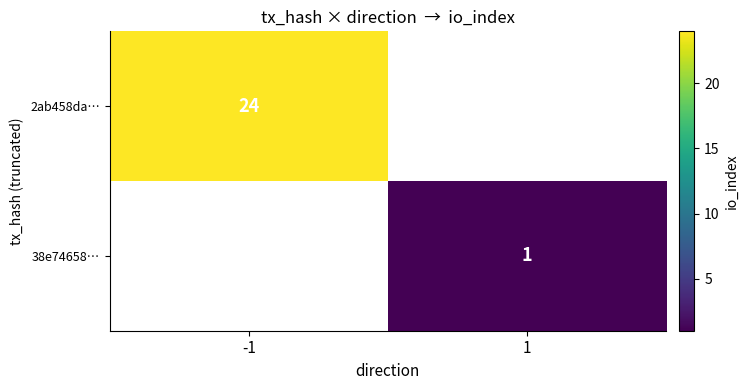

Is it true that 38e74658… equals 1 at 1?

True